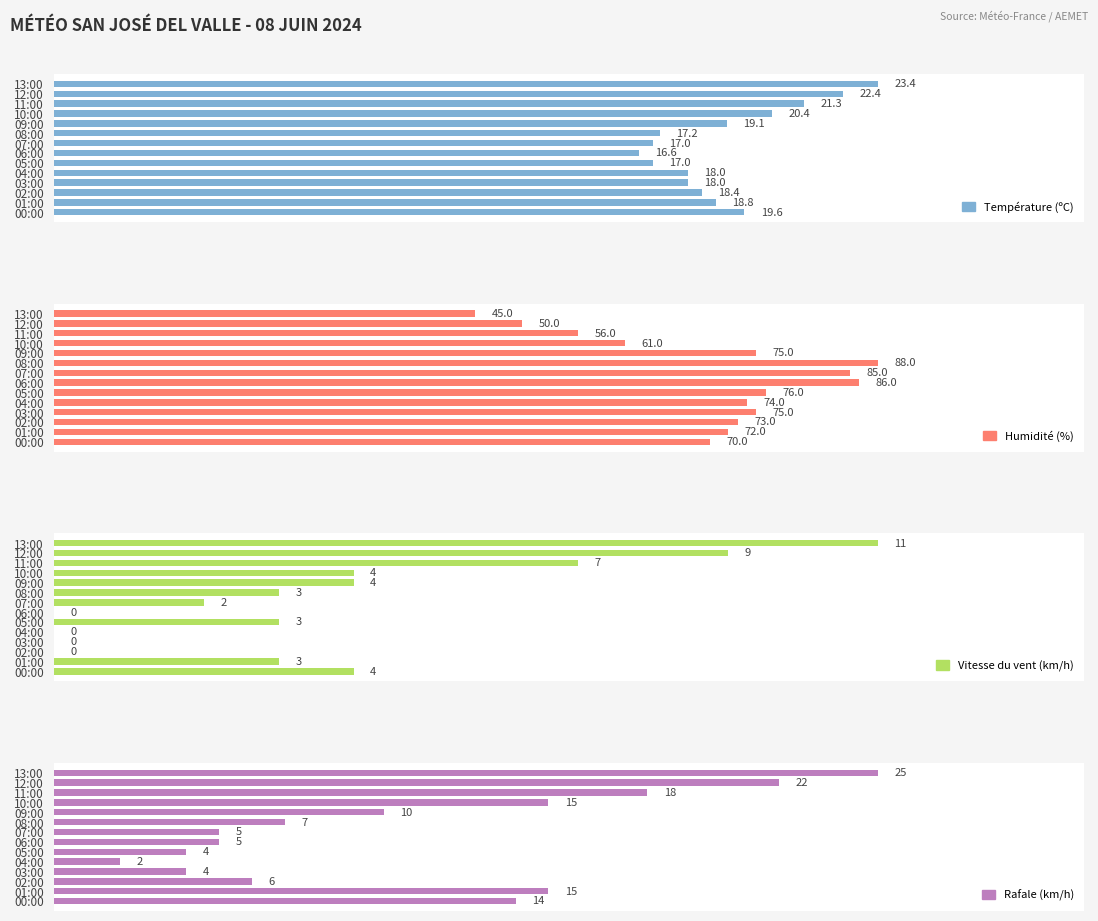

True or false: Vitesse du vent (km/h) has a value of 4.0 at 01:00.

False